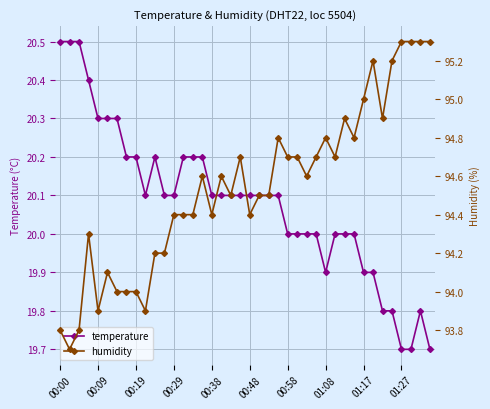

True or false: temperature has more than 1 interior local peaks.

True